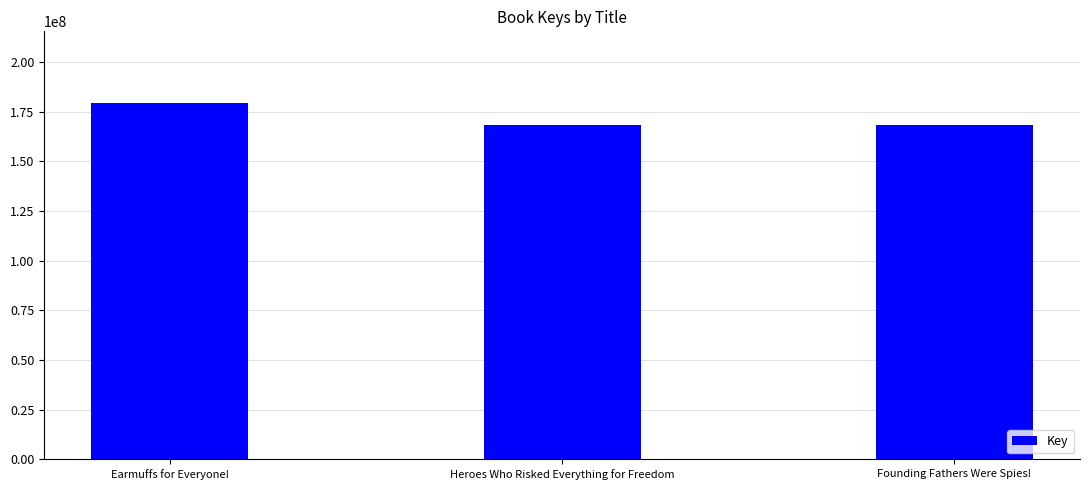

What is the ratio of the value at Earmuffs for Everyone! to the value at Heroes Who Risked Everything for Freedom?

1.1